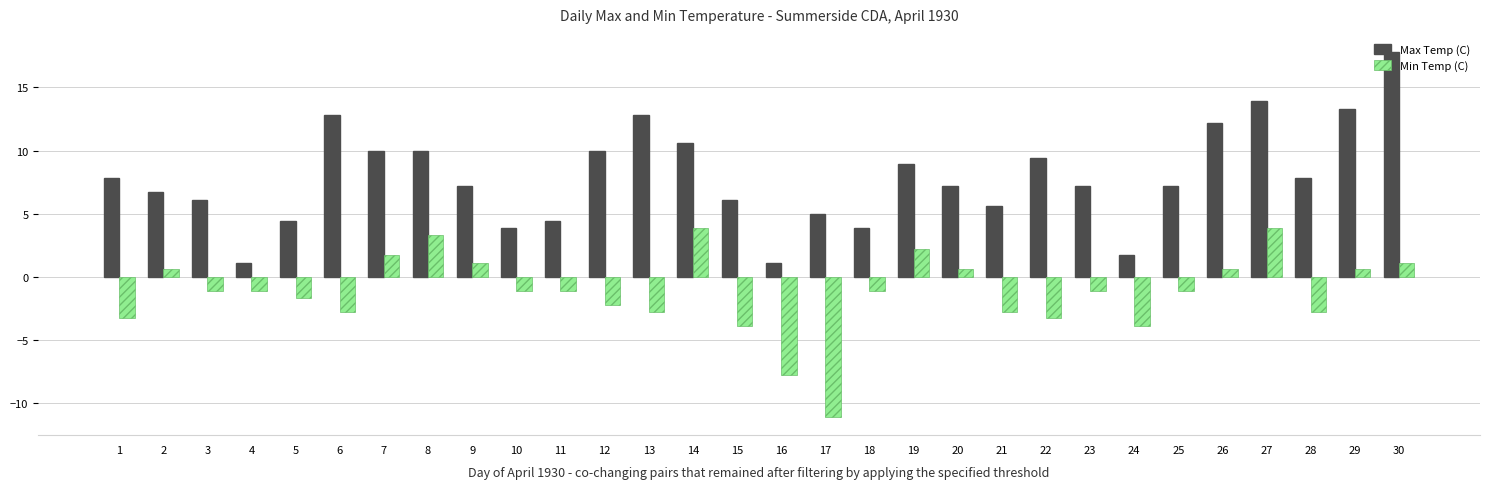

What is the sum of the Max Temp (C) values at 22 and 26?

21.6